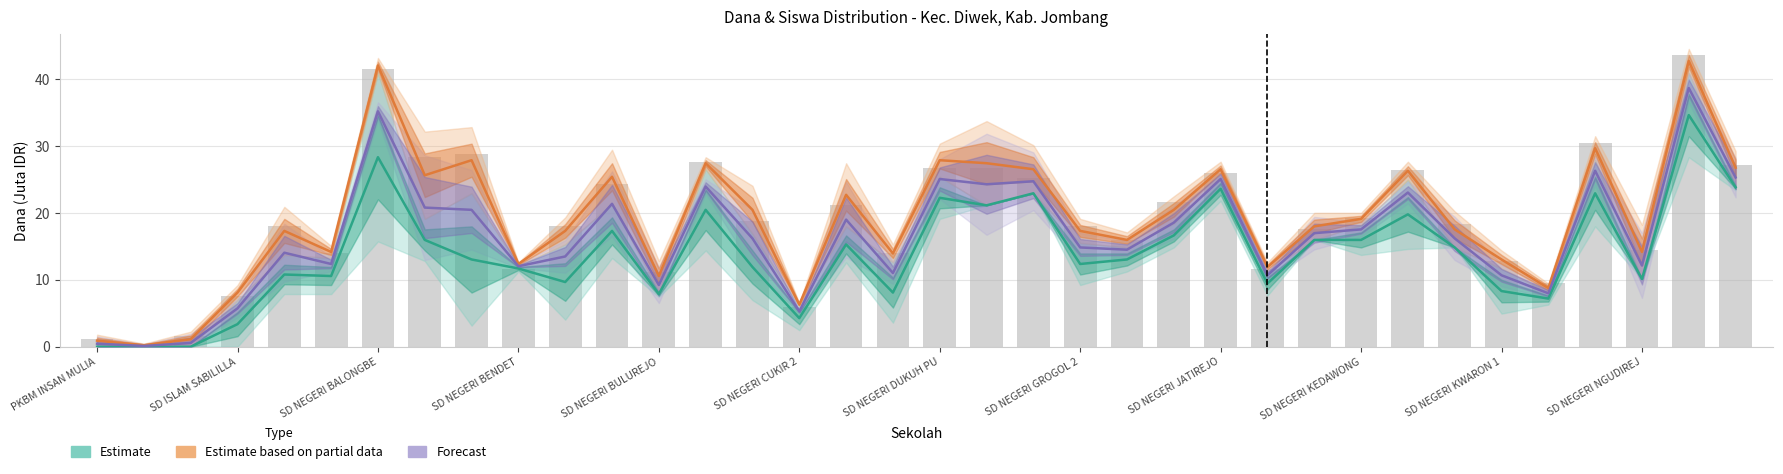

List the series in order of their overall mean, highest first.

Estimate based on partial data (Dana Disalurkan), Forecast (Average), Estimate (Dana Pemberian)